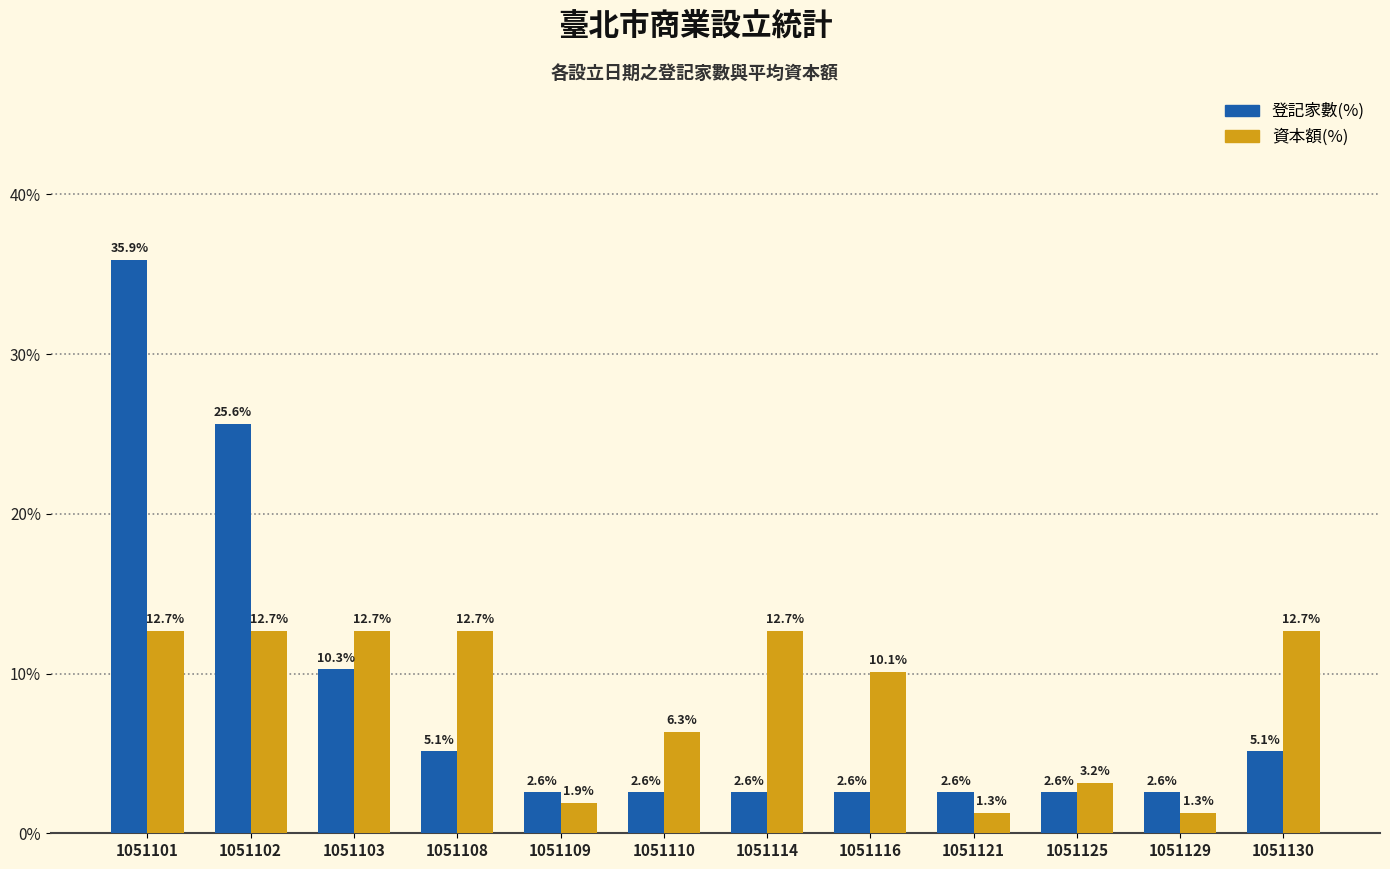

How many bars are there in total?

24